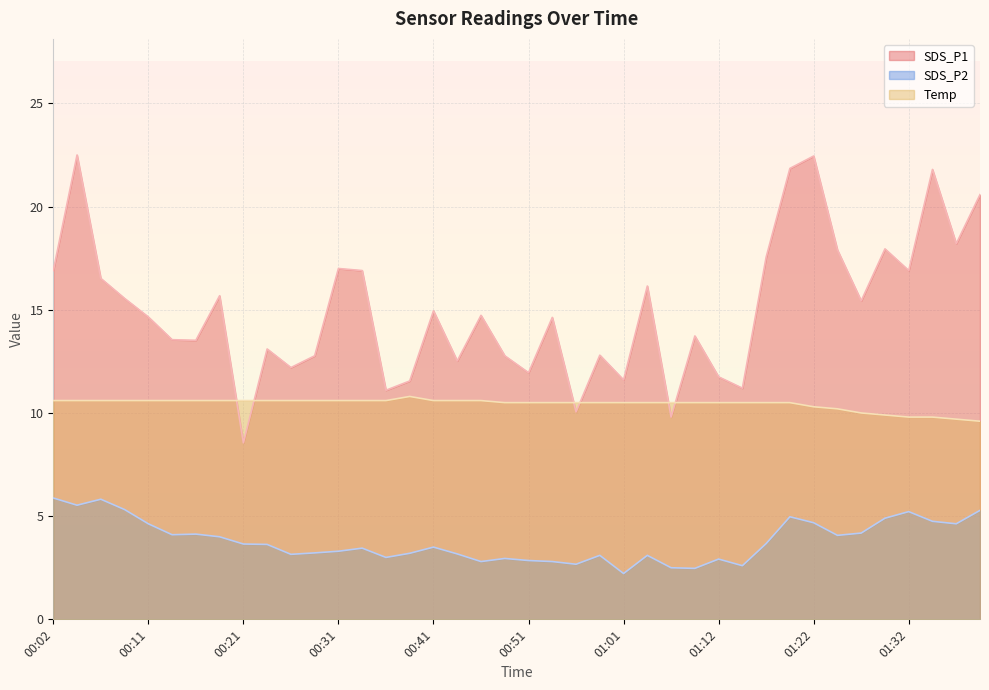

True or false: SDS_P2 and Temp intersect in this chart.

False